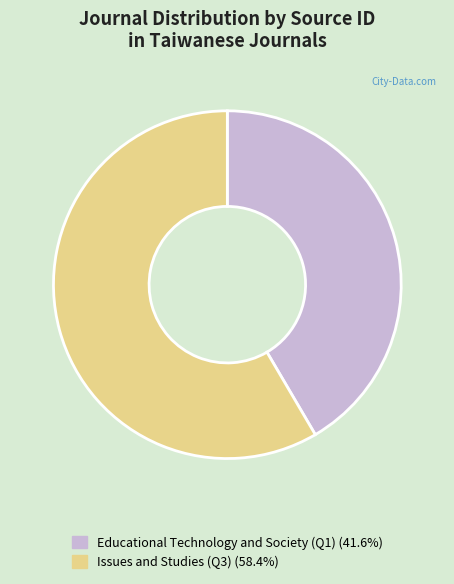

Is there any slice that represents more than half of the pie?

Yes